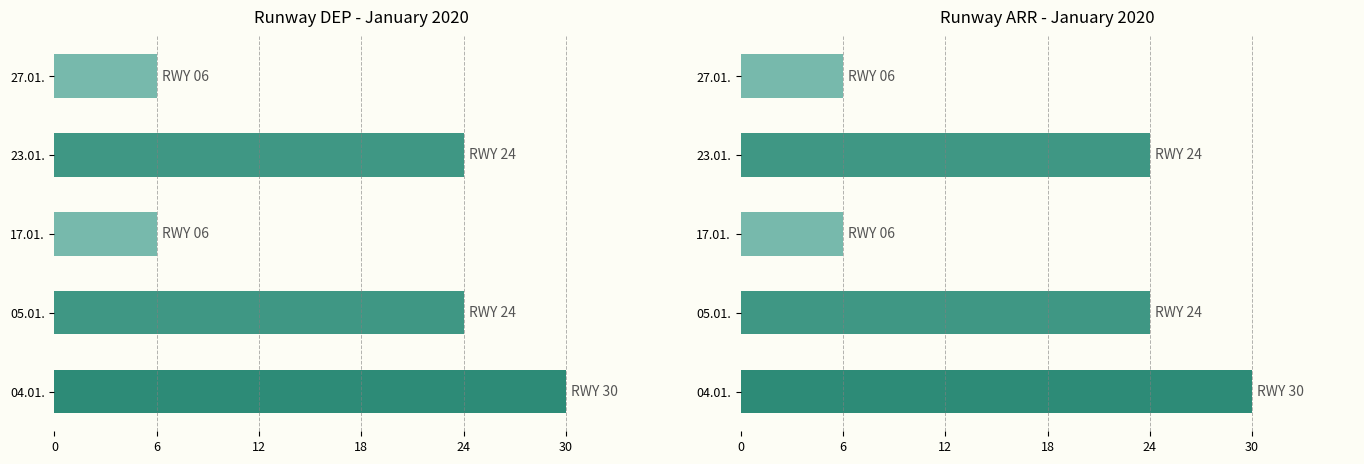

The chart shows a value of 12 at 05.01.. True or false?

False